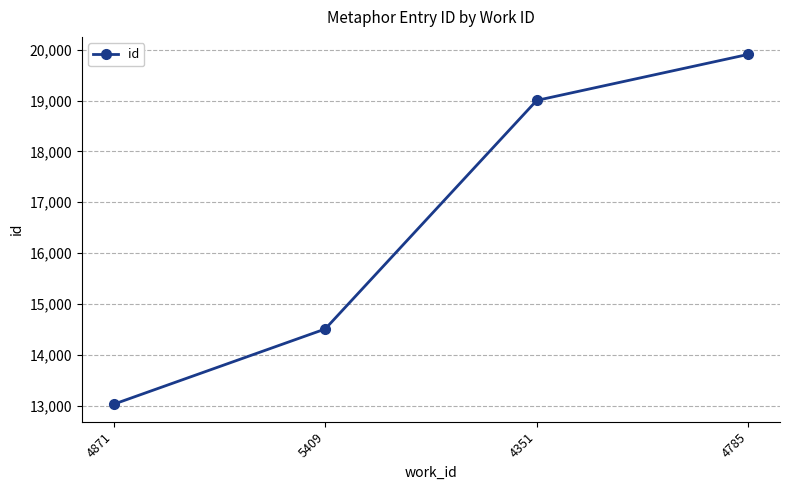

What is the change in value from 5409 to 4785?

+5398